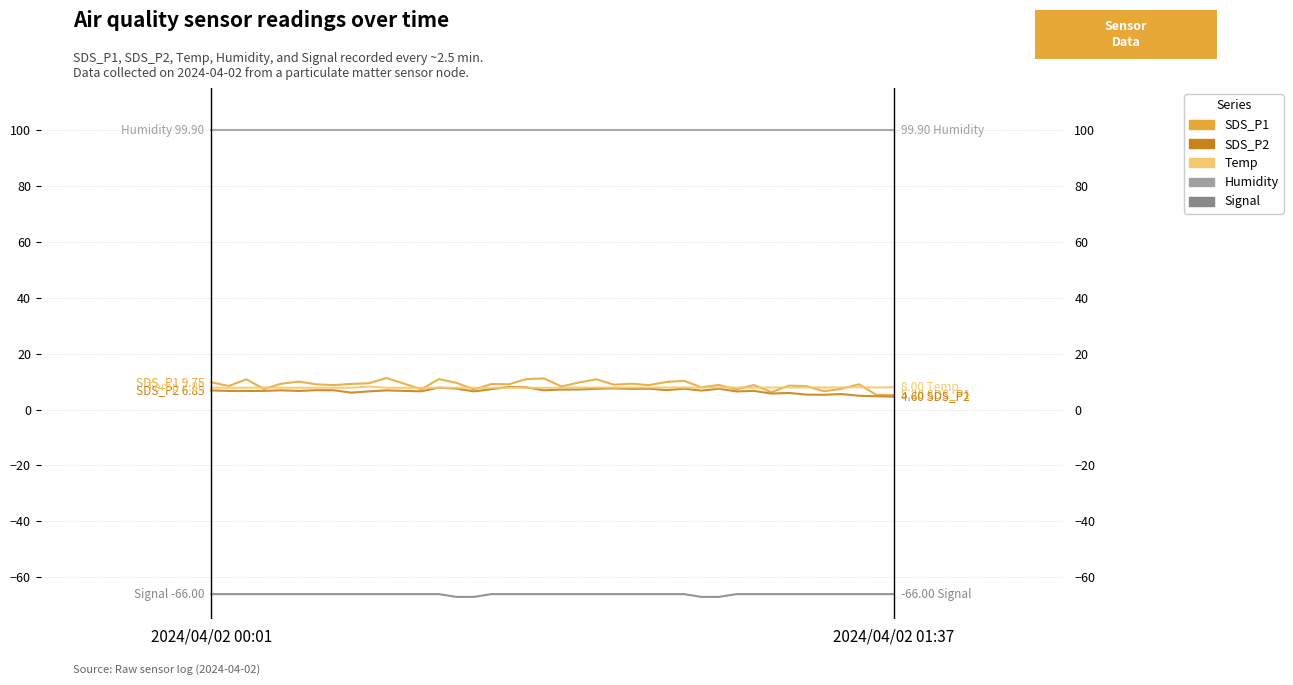

Which category has the highest value across all series?

2024/04/02 00:01